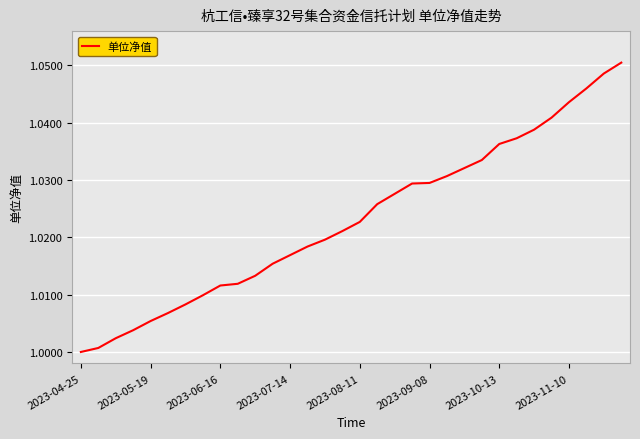

Does the chart have visible grid lines?

Yes